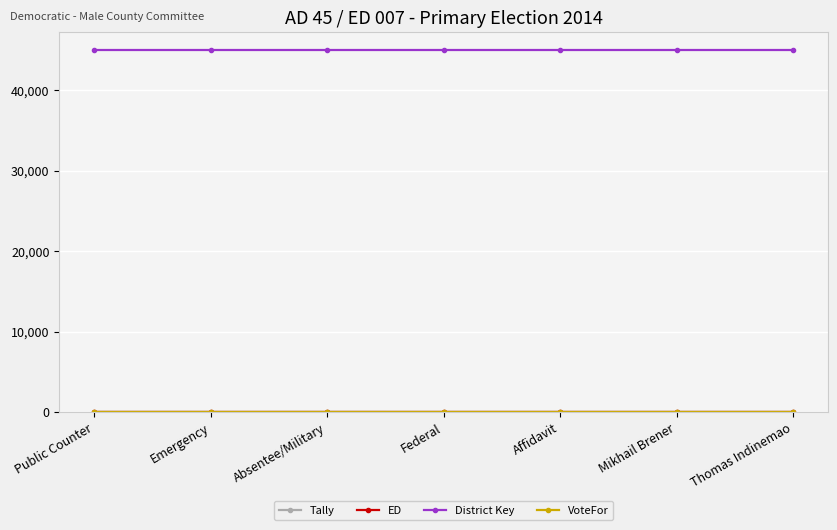

What position from the left is Absentee/Military?

3